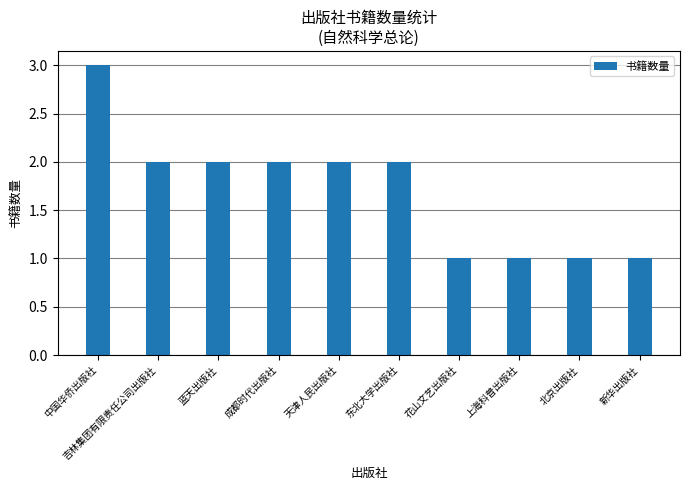

What position from the left is 中国华侨出版社?

1